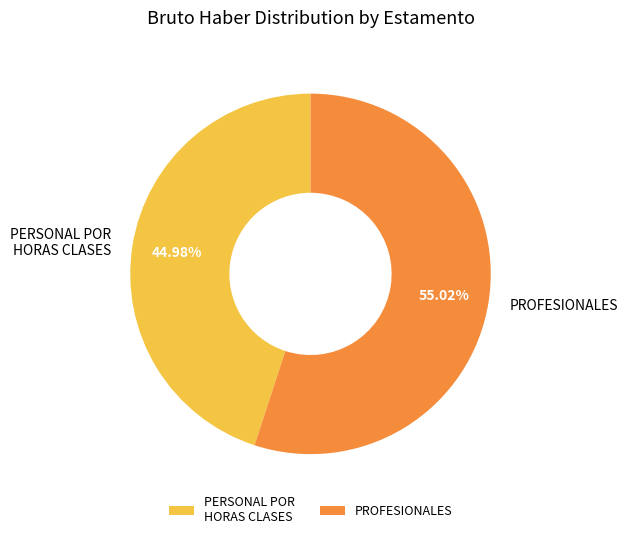

How many segments does this pie chart have?

2